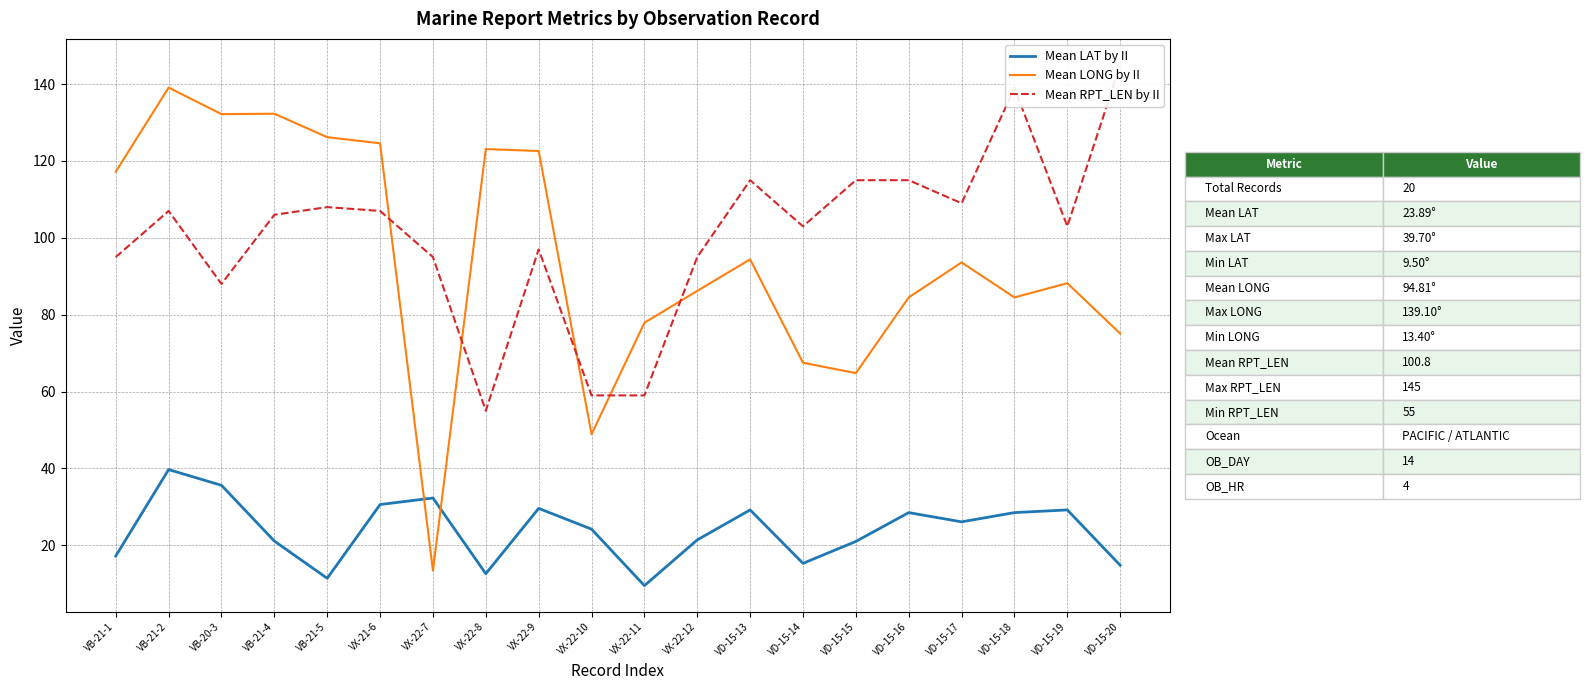

Reading left to right, what are all the values shown in this chart?

Mean LAT by II: VB-21-1=17.2	VB-21-2=39.7	VB-20-3=35.6	VB-21-4=21.1	VB-21-5=11.4	VX-21-6=30.6	VX-22-7=32.3	VX-22-8=12.6	VX-22-9=29.6	VX-22-10=24.2	VX-22-11=9.5	VX-22-12=21.4	VD-15-13=29.2	VD-15-14=15.3	VD-15-15=21.0	VD-15-16=28.5	VD-15-17=26.1	VD-15-18=28.5	VD-15-19=29.2	VD-15-20=14.8
Mean LONG by II: VB-21-1=117.2	VB-21-2=139.1	VB-20-3=132.2	VB-21-4=132.3	VB-21-5=126.2	VX-21-6=124.6	VX-22-7=13.4	VX-22-8=123.1	VX-22-9=122.6	VX-22-10=48.9	VX-22-11=77.9	VX-22-12=86.2	VD-15-13=94.4	VD-15-14=67.5	VD-15-15=64.8	VD-15-16=84.5	VD-15-17=93.6	VD-15-18=84.5	VD-15-19=88.2	VD-15-20=75.1
Mean RPT_LEN by II: VB-21-1=95.0	VB-21-2=107.0	VB-20-3=88.0	VB-21-4=106.0	VB-21-5=108.0	VX-21-6=107.0	VX-22-7=95.0	VX-22-8=55.0	VX-22-9=97.0	VX-22-10=59.0	VX-22-11=59.0	VX-22-12=95.0	VD-15-13=115.0	VD-15-14=103.0	VD-15-15=115.0	VD-15-16=115.0	VD-15-17=109.0	VD-15-18=139.0	VD-15-19=103.0	VD-15-20=145.0